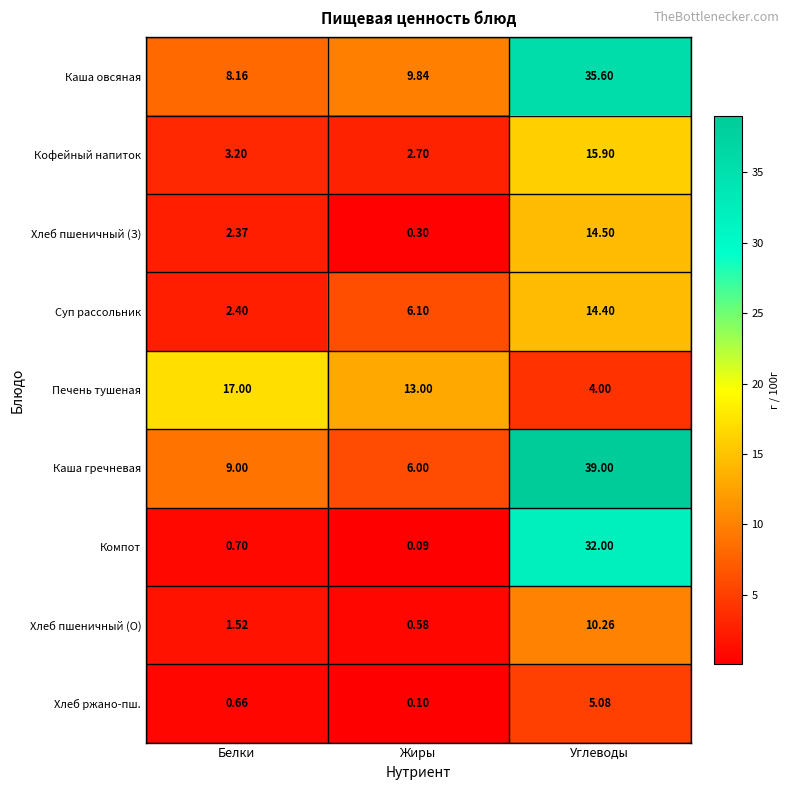

Where is Хлеб пшеничный (З) nearest to the value 7?

Белки